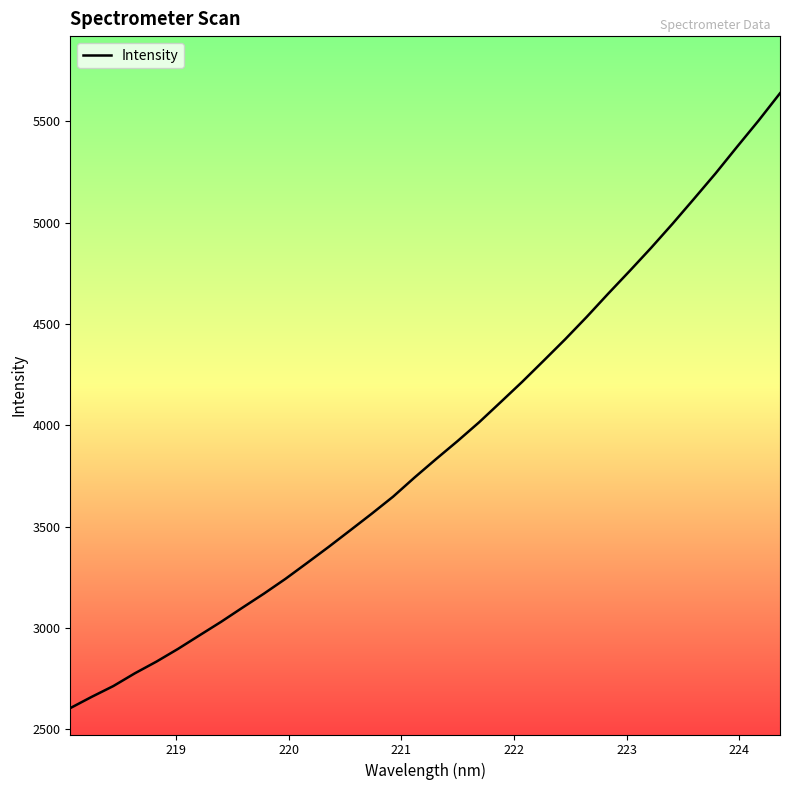

What is the smallest value displayed?

2605.5